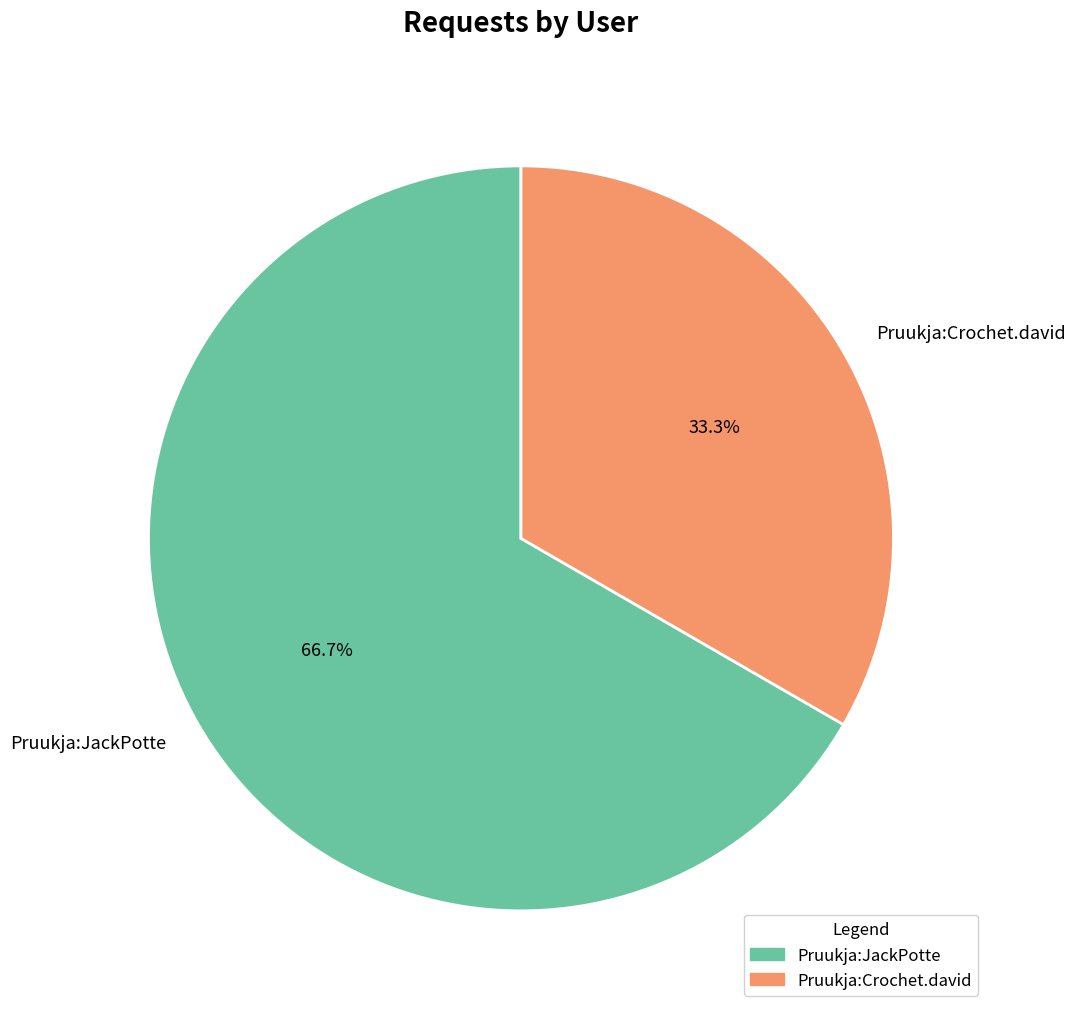

What is the ratio of the value at Pruukja:JackPotte to the value at Pruukja:Crochet.david?

2.0